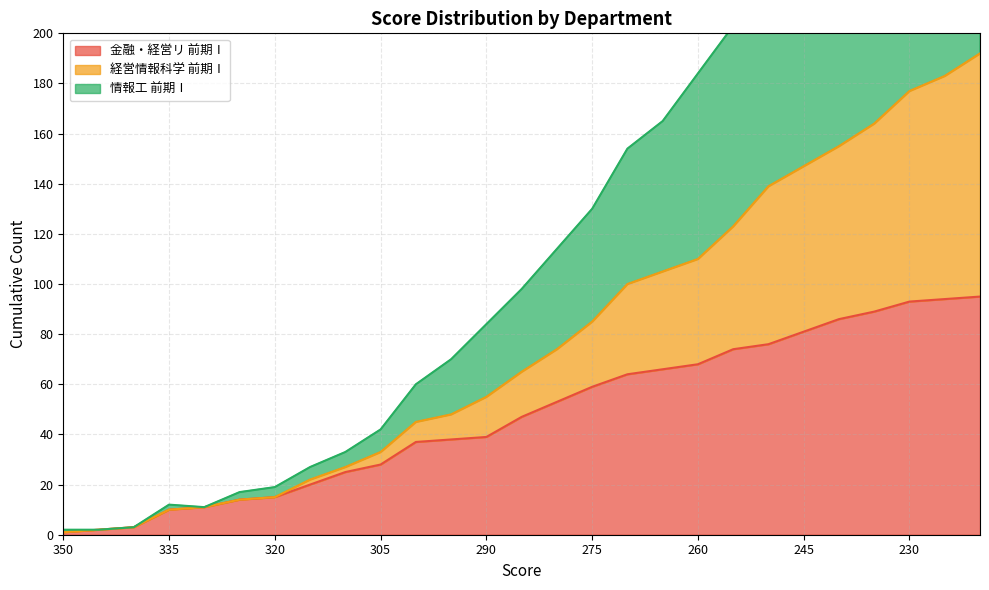

The value of 金融・経営リ 前期Ⅰ at 275 is 59. True or false?

True